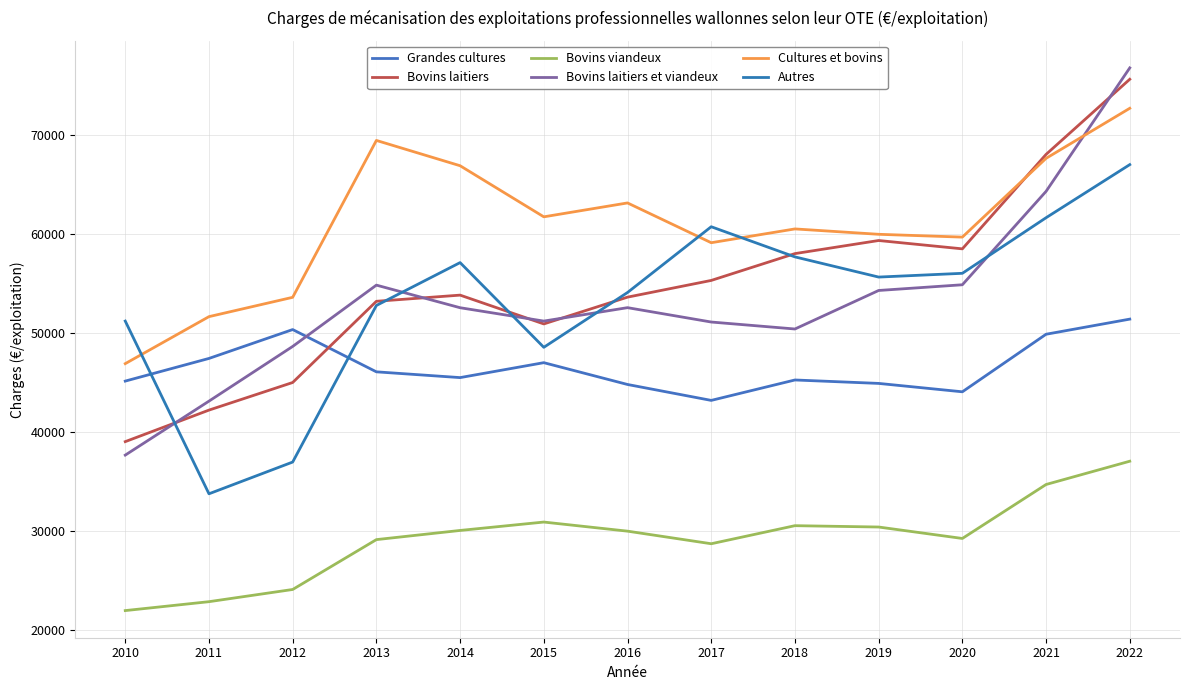

Which series changed the most between 2012 and 2015?

Autres